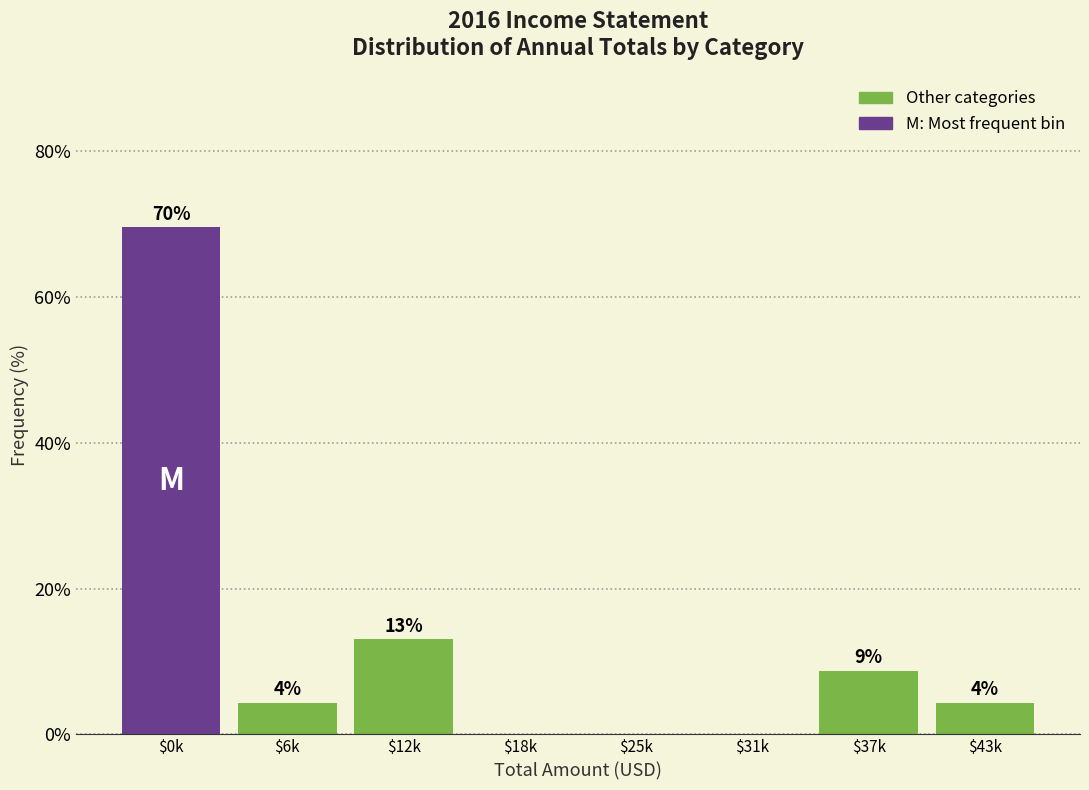

Are the bars horizontal?

No